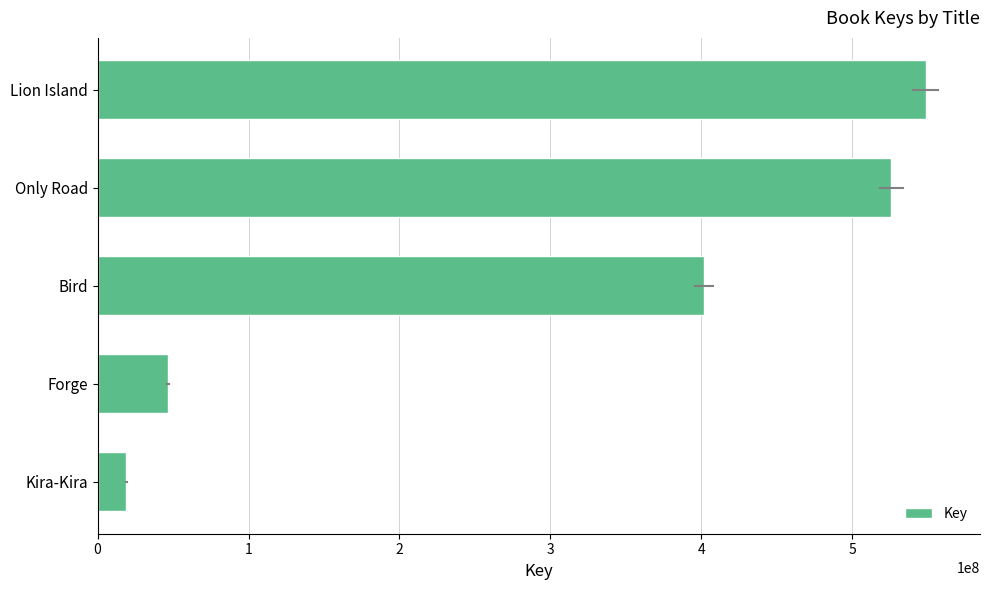

Where is the data nearest to the value 283787715?

Bird